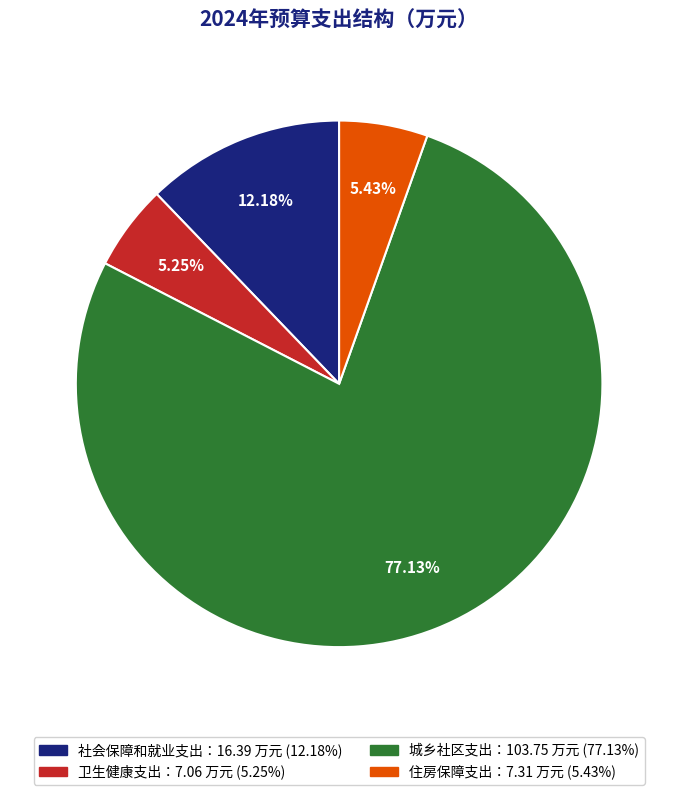

Is there a majority slice in this chart?

Yes